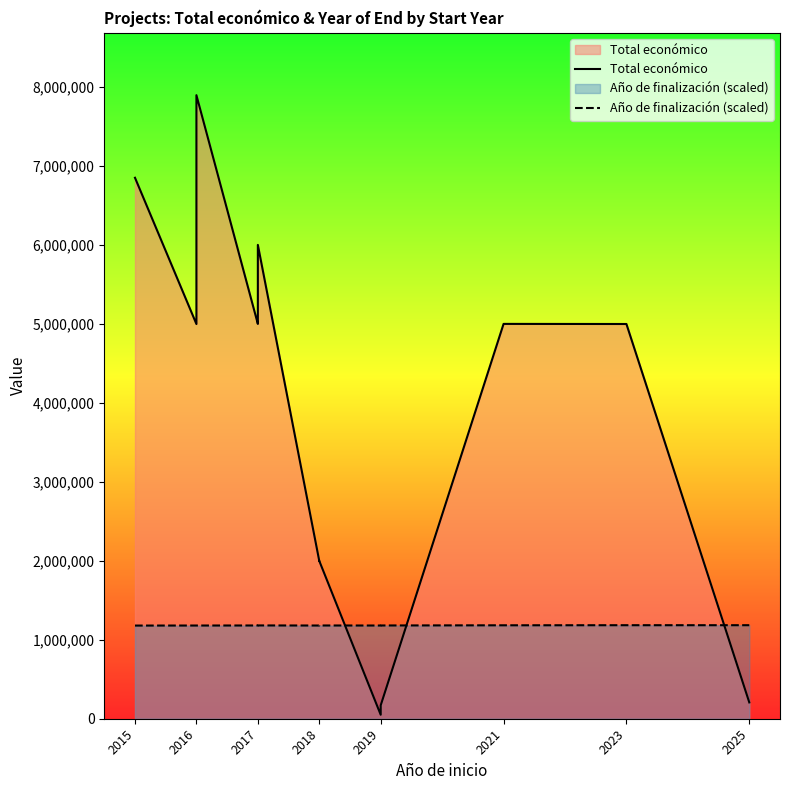

What is the sum of all Año de finalización (scaled) values?

15357384.0